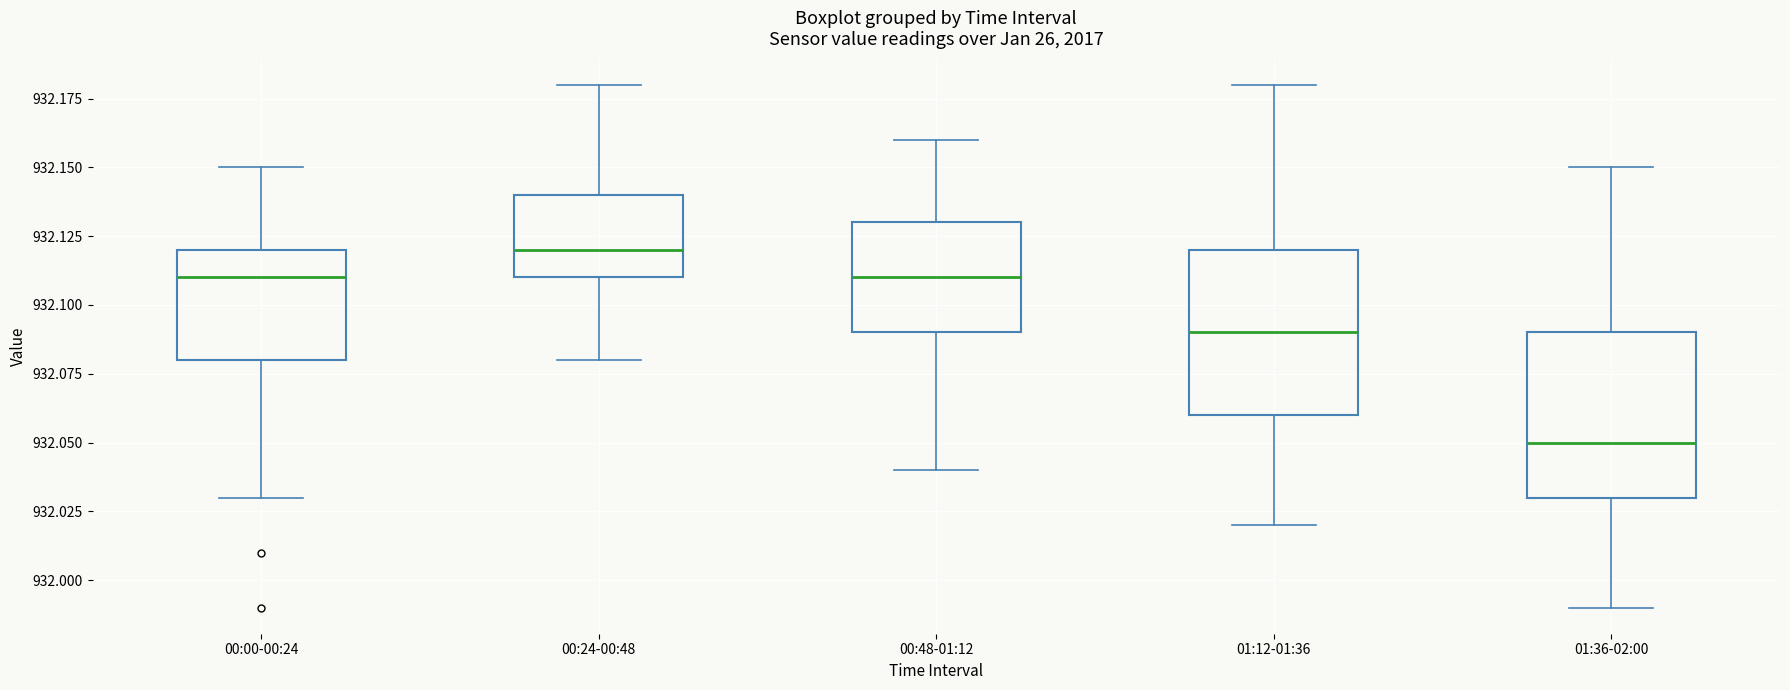

Reading left to right, read every box against the y-axis: the position of its median line, the range the box covers, and the ends of its whiskers. The values are not printed on the chart, so give them approximately, as read against the axis.

00:00-00:24: median 932.11, box 932.08 to 932.12, whiskers 932.03 to 932.15
00:24-00:48: median 932.12, box 932.11 to 932.14, whiskers 932.08 to 932.18
00:48-01:12: median 932.11, box 932.09 to 932.13, whiskers 932.04 to 932.16
01:12-01:36: median 932.09, box 932.06 to 932.12, whiskers 932.02 to 932.18
01:36-02:00: median 932.05, box 932.03 to 932.09, whiskers 931.99 to 932.15